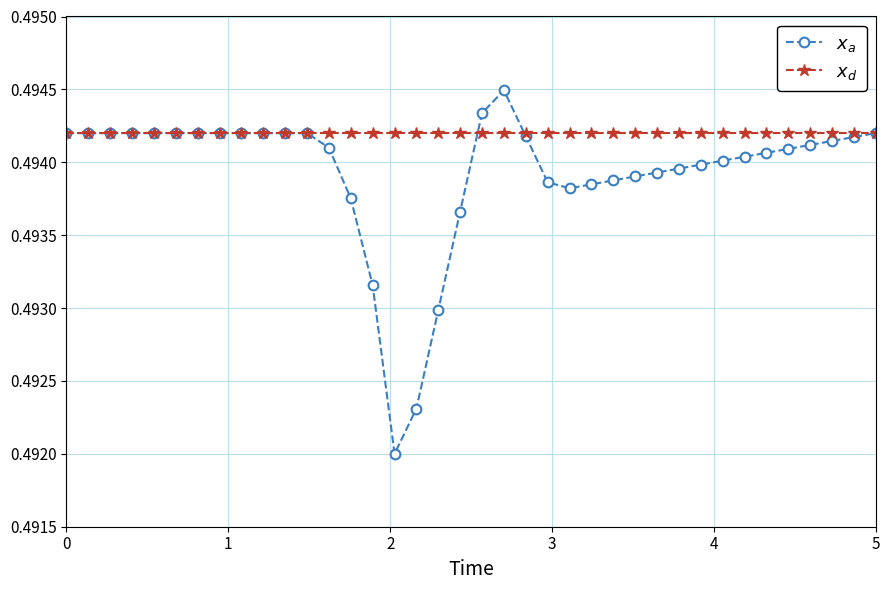

How many data points does each series have?

38